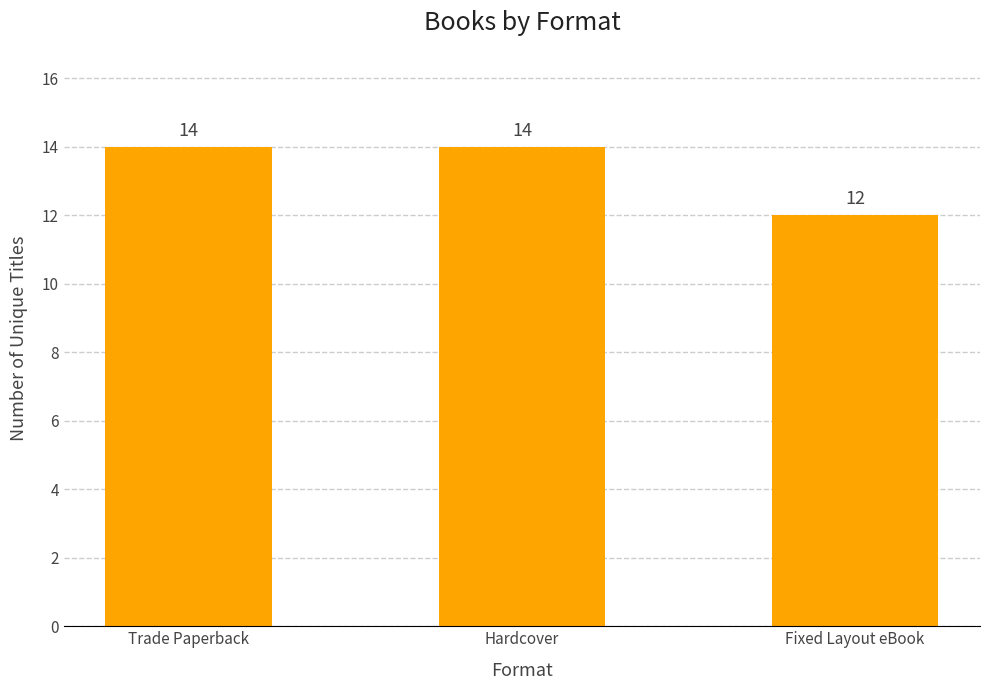

Count the number of data series in this chart.

1